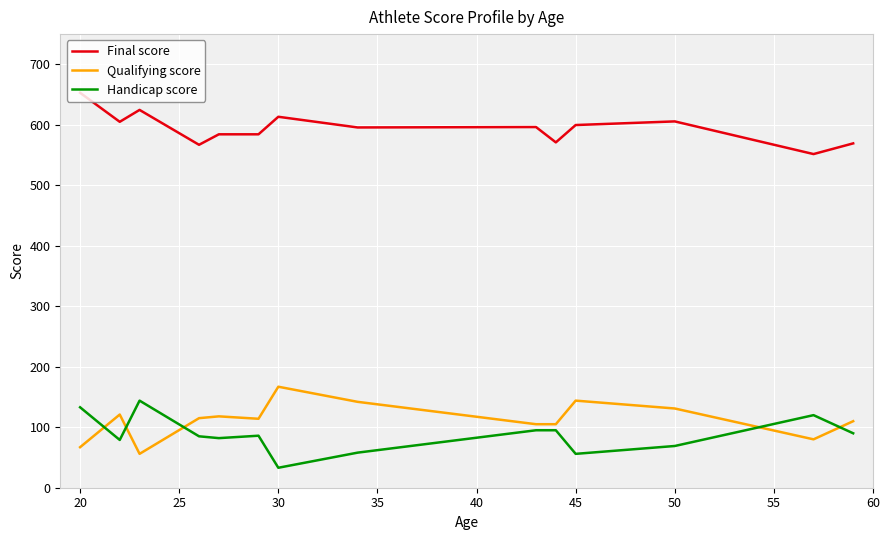

True or false: Final score and Qualifying score intersect in this chart.

False